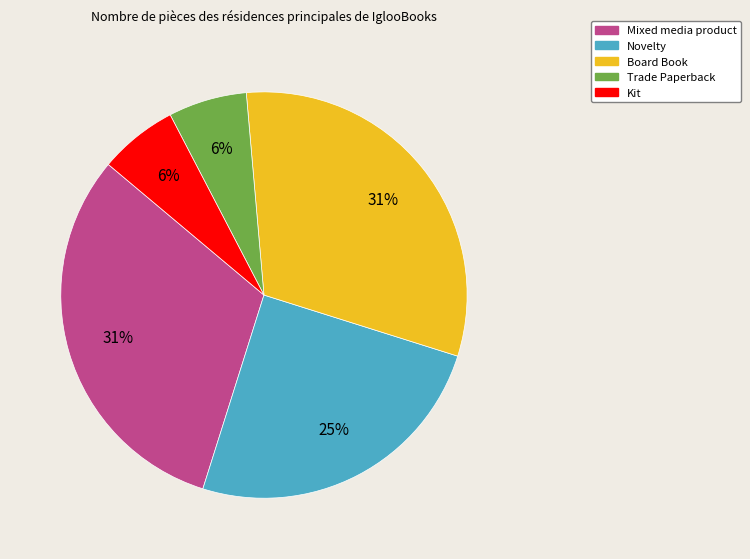

To the nearest percent, what portion does Trade Paperback represent?

6%